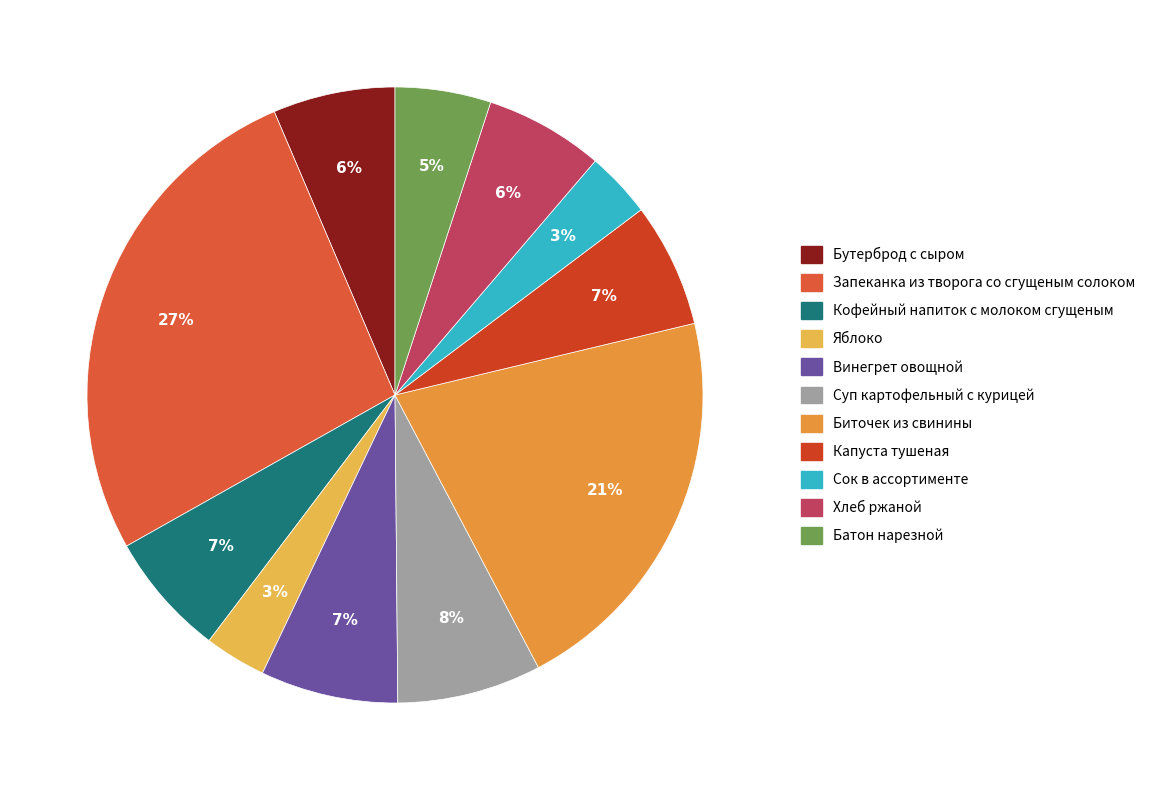

True or false: Суп картофельный с курицей accounts for 8% of the total.

True